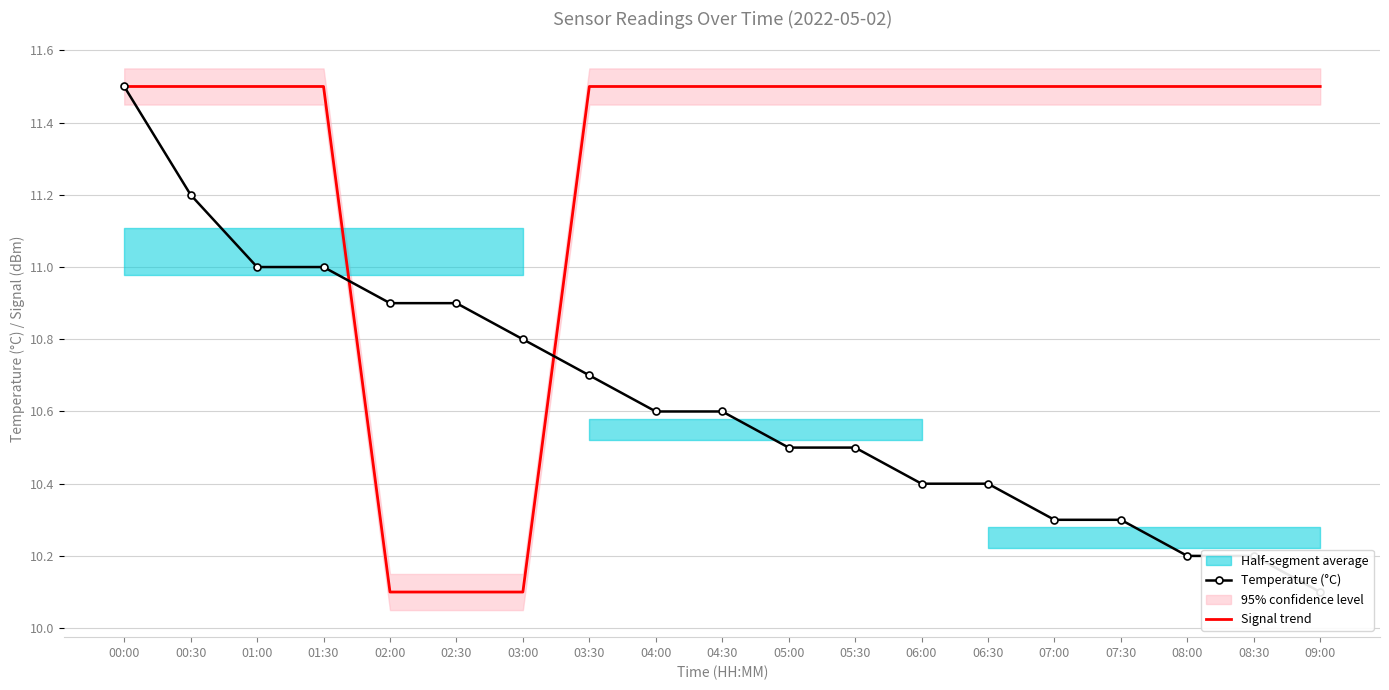

At how many categories does at least one series exceed 10?

19